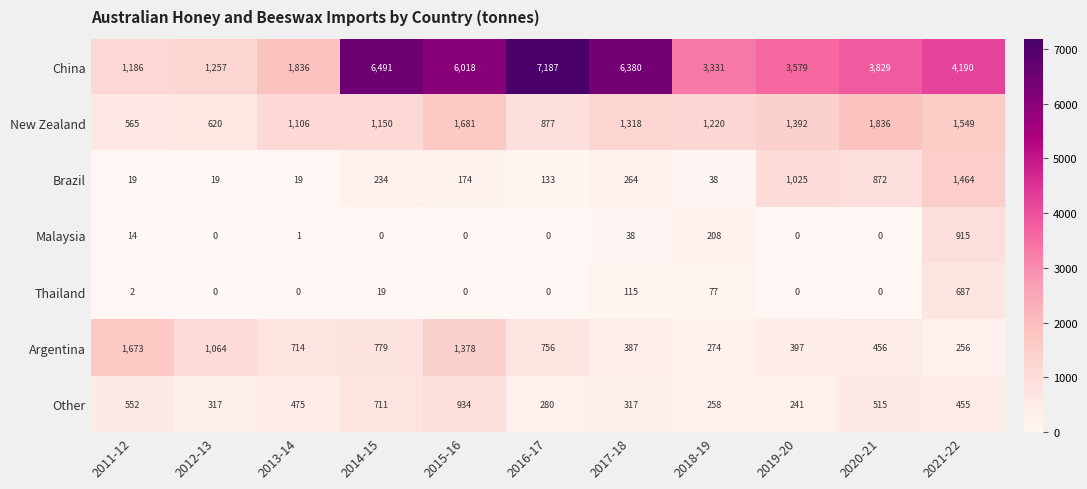

What is the sum of the New Zealand values at 2013-14 and 2012-13?

1726